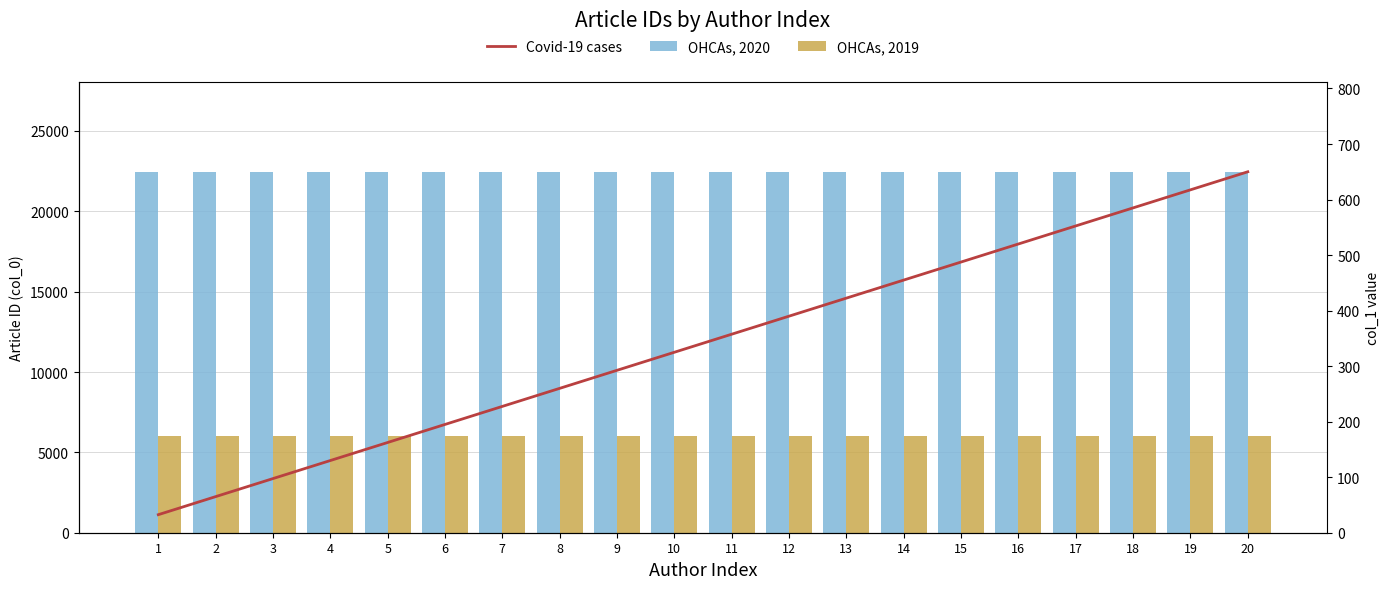

Reading left to right, transcribe all the data shown in this chart.

OHCAs, 2020: 1=22457.0	2=22457.0	3=22457.0	4=22457.0	5=22457.0	6=22457.0	7=22457.0	8=22457.0	9=22457.0	10=22457.0	11=22457.0	12=22457.0	13=22457.0	14=22457.0	15=22457.0	16=22457.0	17=22457.0	18=22457.0	19=22457.0	20=22457.0
OHCAs, 2019: 1=6031.0	2=6031.0	3=6031.0	4=6031.0	5=6031.0	6=6031.0	7=6031.0	8=6031.0	9=6031.0	10=6031.0	11=6031.0	12=6031.0	13=6031.0	14=6031.0	15=6031.0	16=6031.0	17=6031.0	18=6031.0	19=6031.0	20=6031.0
Covid-19 cases: 1=32.5	2=65.0	3=97.5	4=130.0	5=162.5	6=195.0	7=227.5	8=260.0	9=292.5	10=325.0	11=357.5	12=390.0	13=422.5	14=455.0	15=487.5	16=520.0	17=552.5	18=585.0	19=617.5	20=650.0